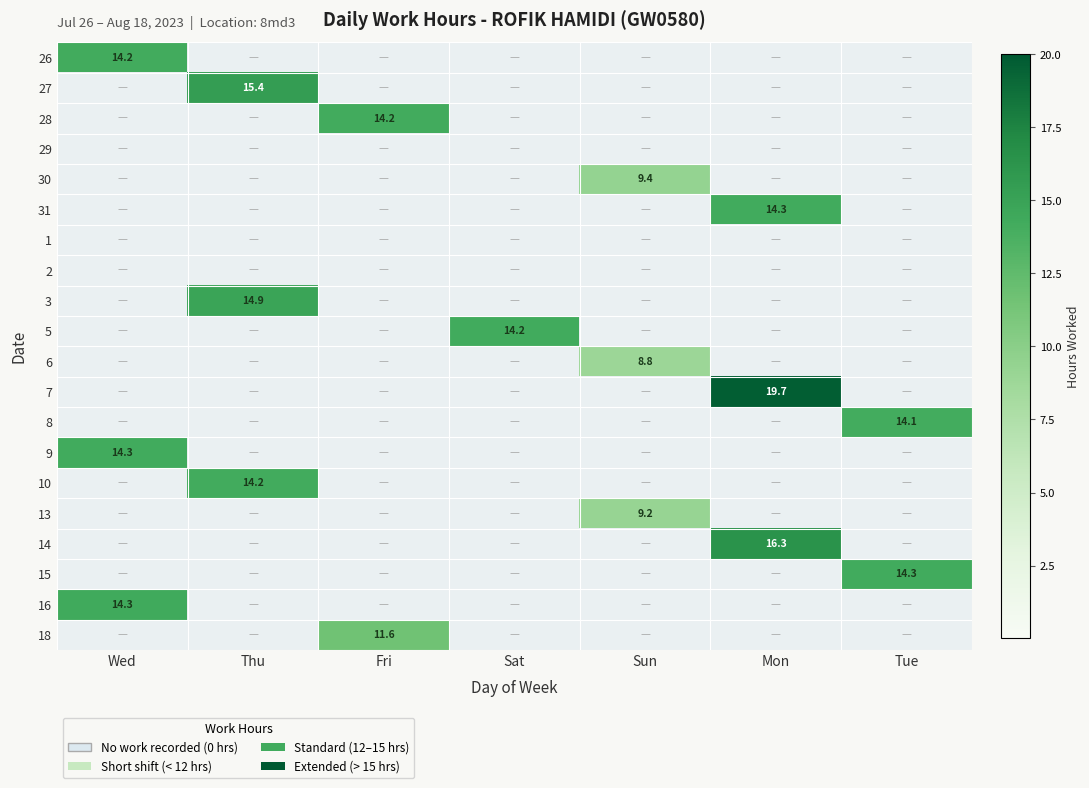

Which series has the widest spread of values?

7